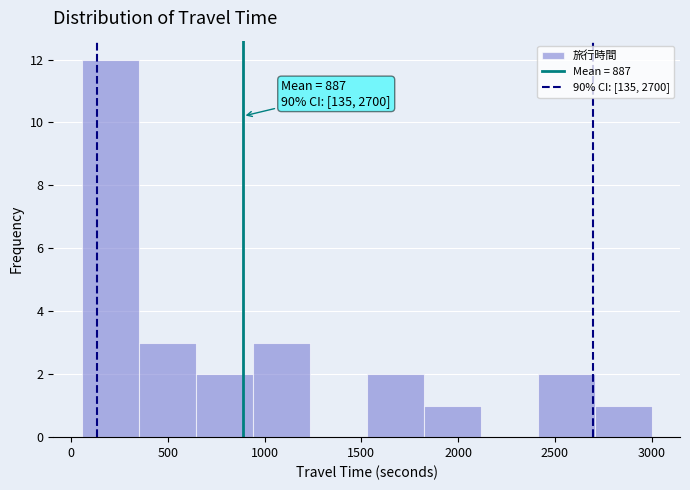

Which range on the x-axis has the tallest bar?

50 to 350